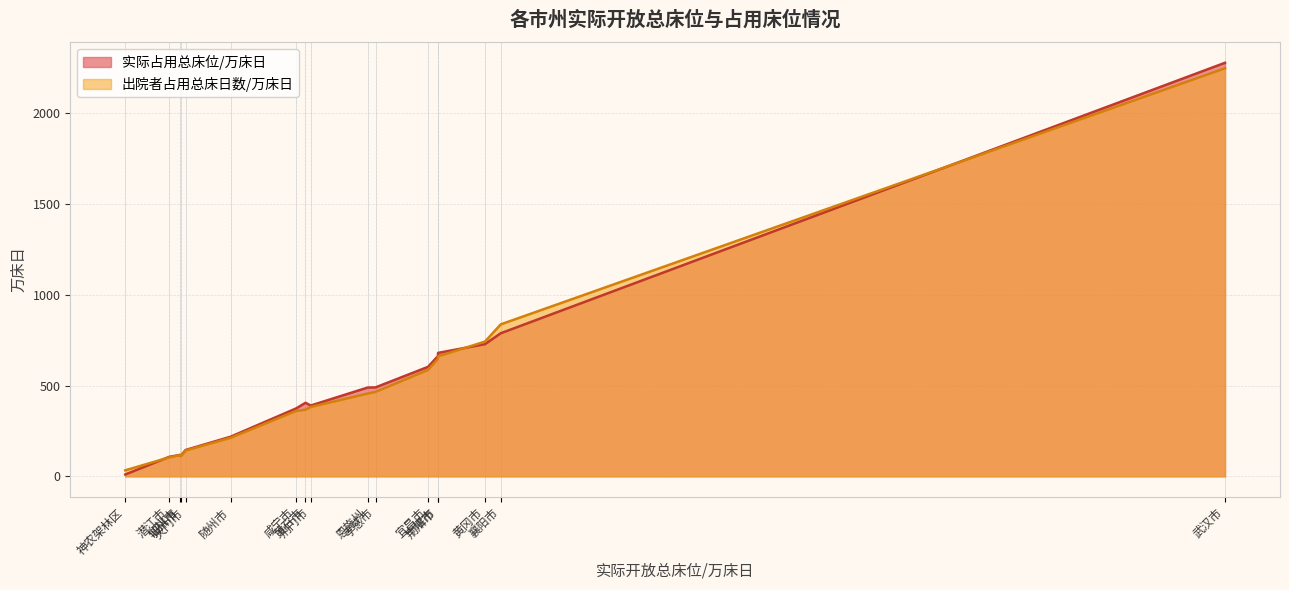

True or false: 实际占用总床位/万床日 and 出院者占用总床日数/万床日 intersect in this chart.

True